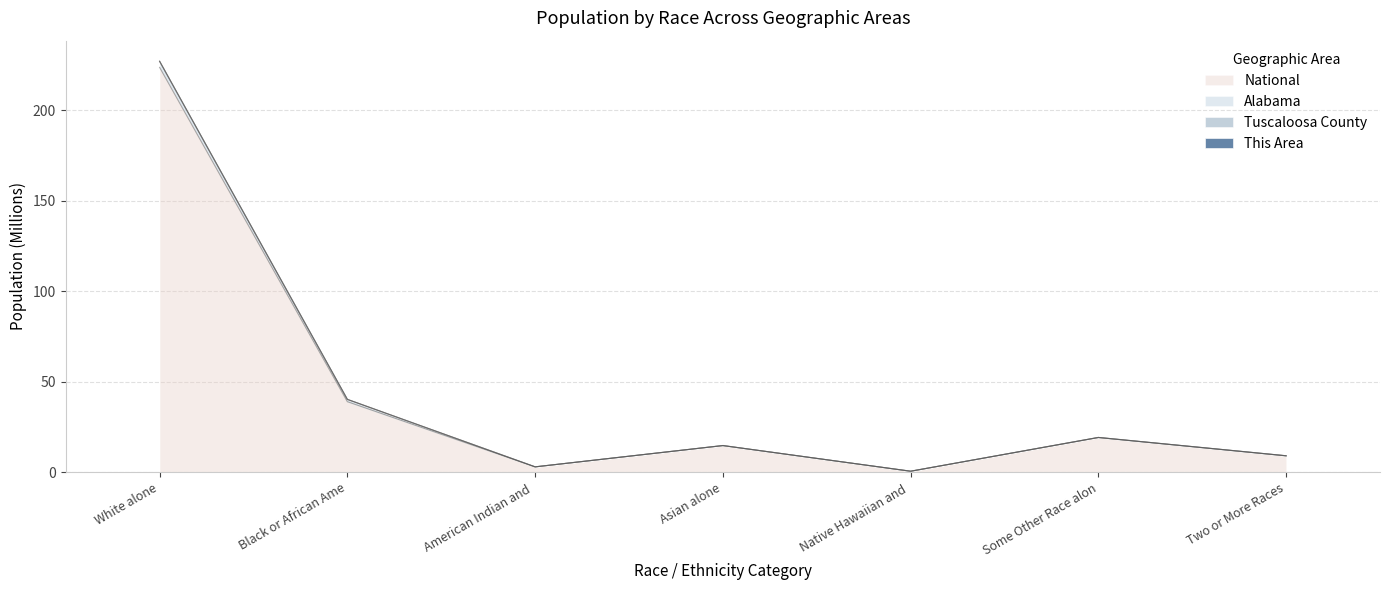

At which label does National reach its peak?

White alone